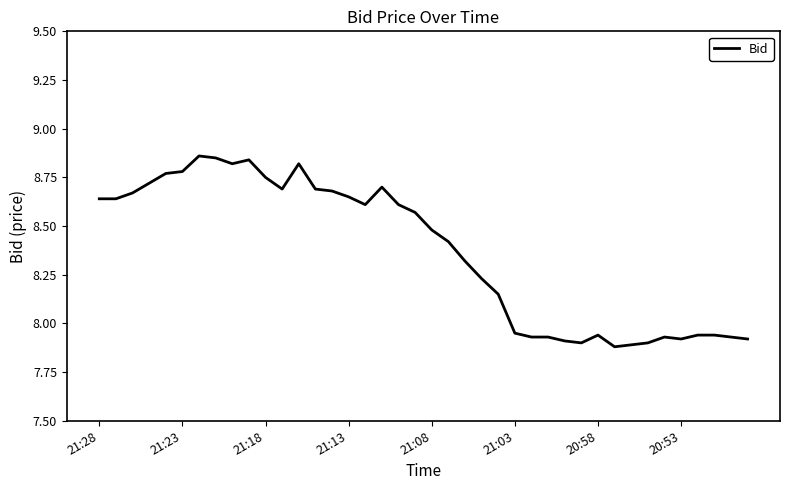

Count the number of categories in the chart.

40